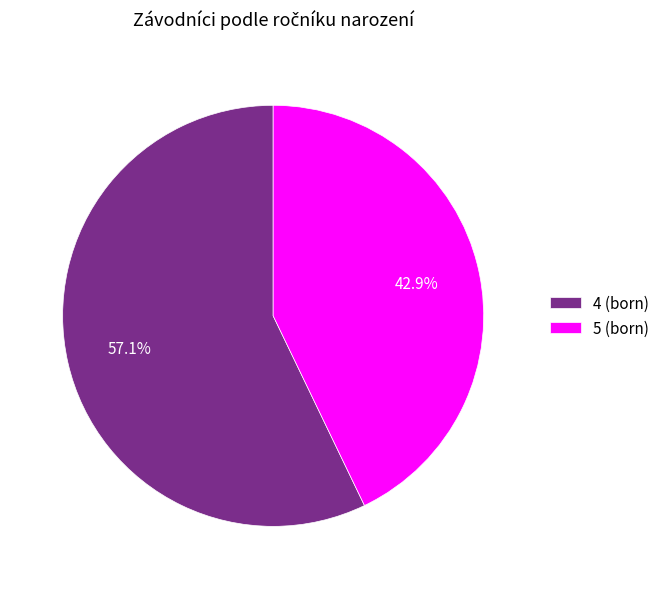

Rank the categories by value from lowest to highest.

5 (born), 4 (born)